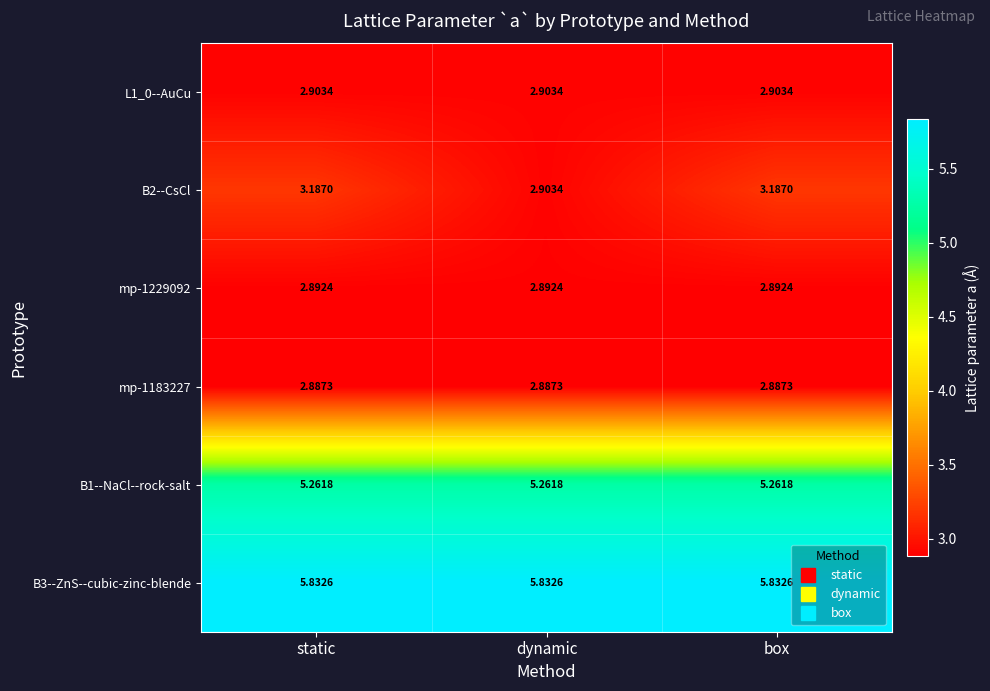

Is the value of mp-1183227 at box greater than the value of B2--CsCl at static?

No